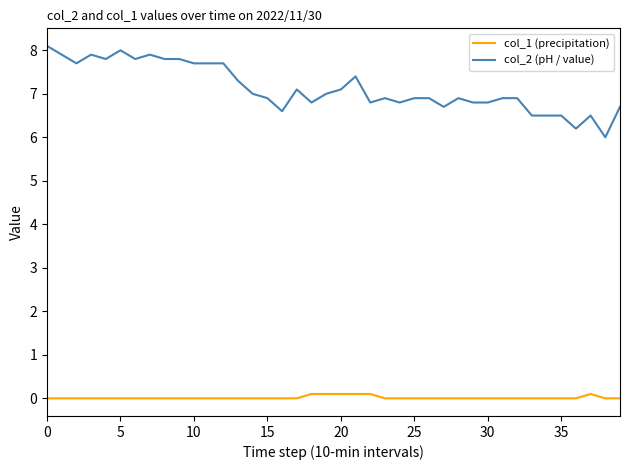

Rank the series by their average value, from lowest to highest.

col_1 (precipitation), col_2 (pH / value)